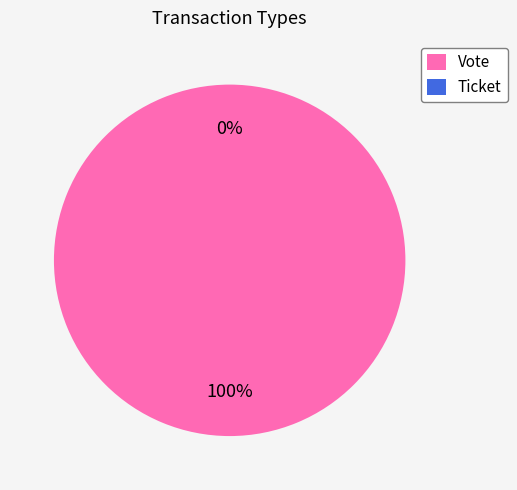

Is it true that Ticket is 0% of the pie?

True